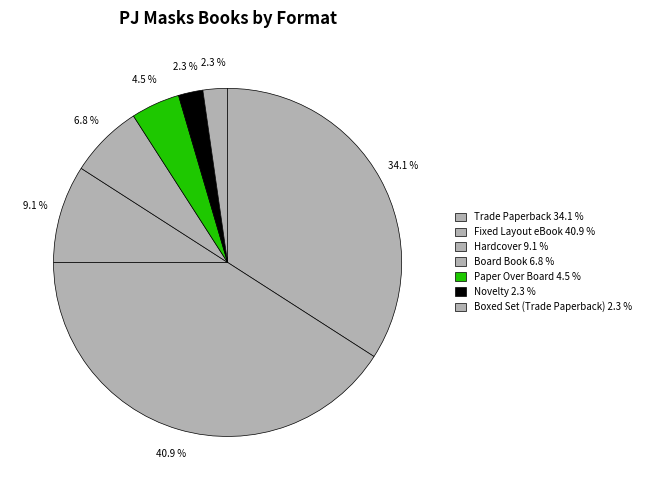

Count the number of slices in the pie.

7